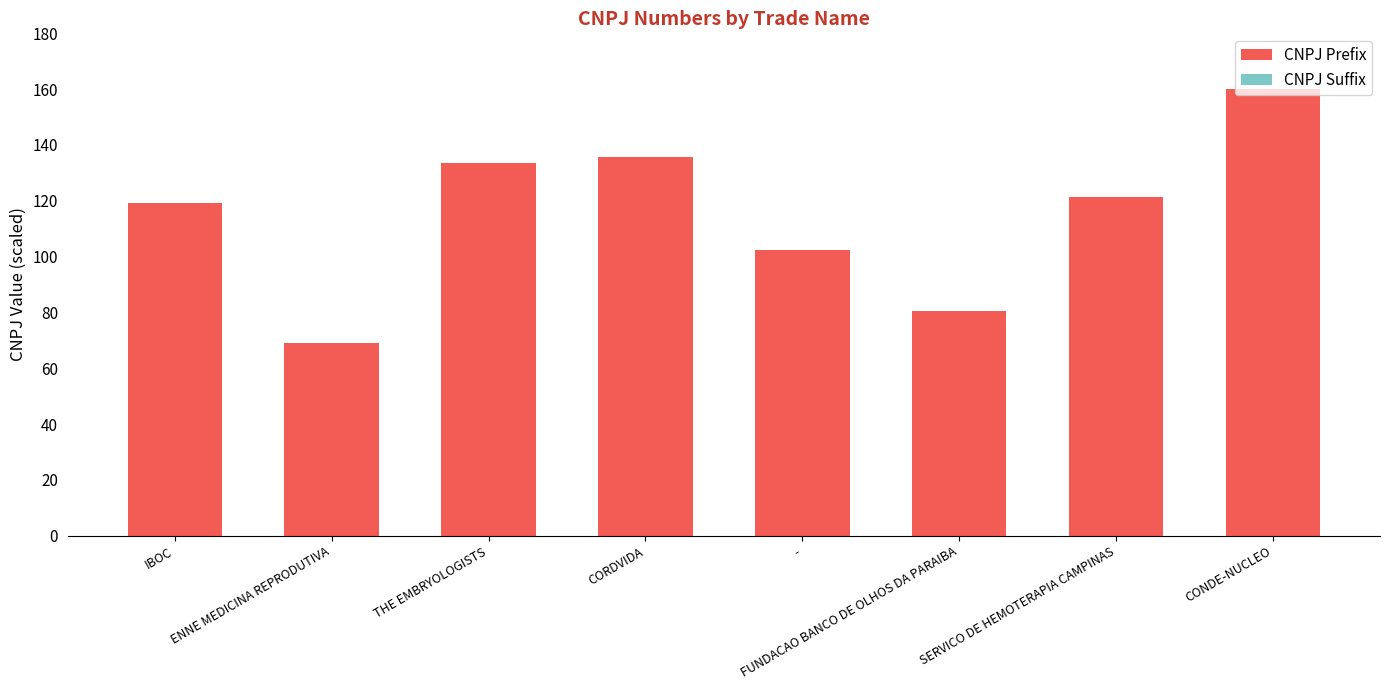

What is the average value of the CNPJ Prefix series?

115.2